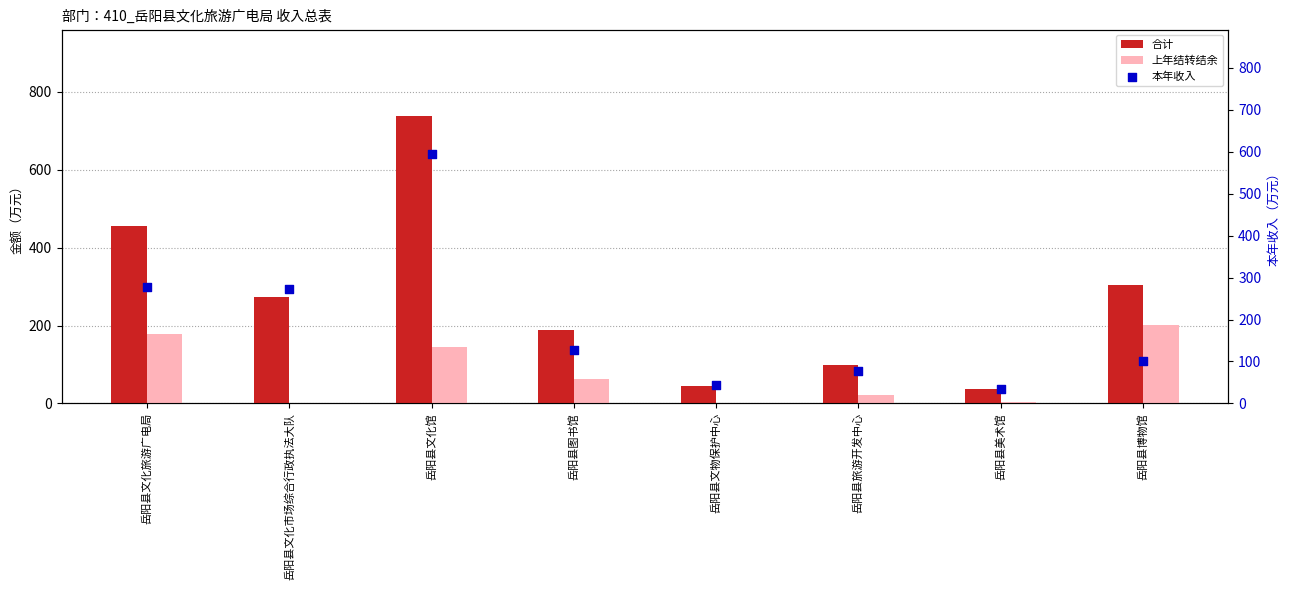

At which category is the sum across all series the highest?

岳阳县文化馆